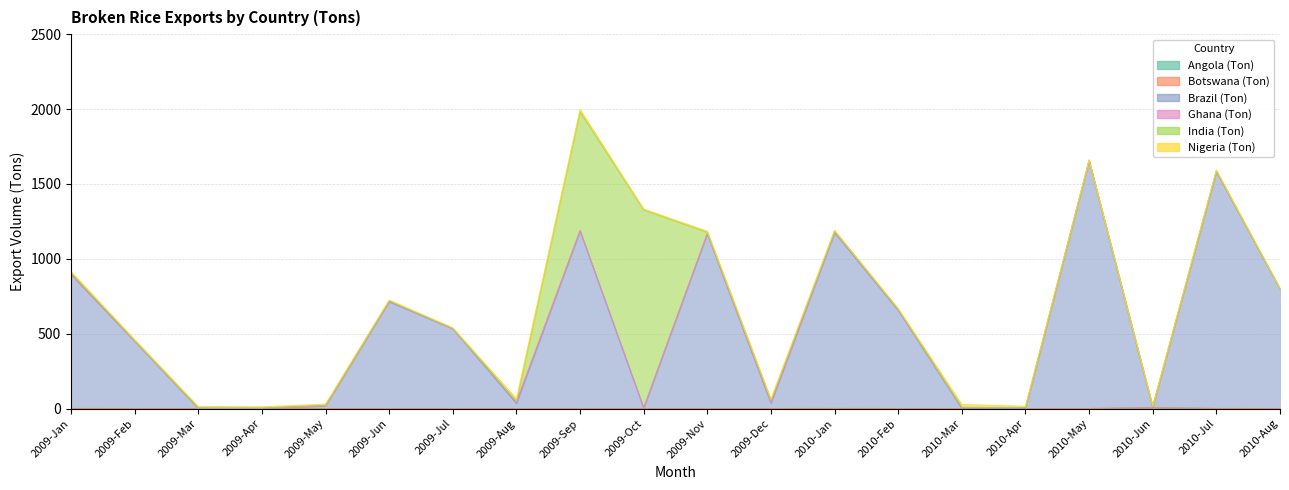

True or false: Ghana (Ton) has a value of 3.7 at 2010-May.

True